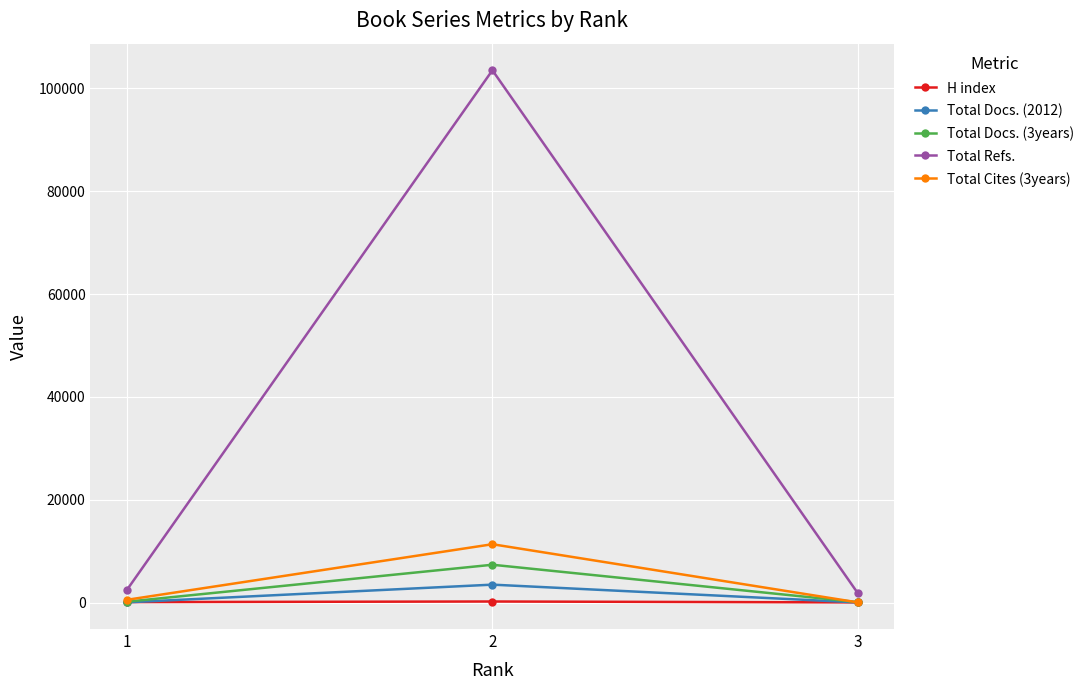

What is the average value of the H index series?

104